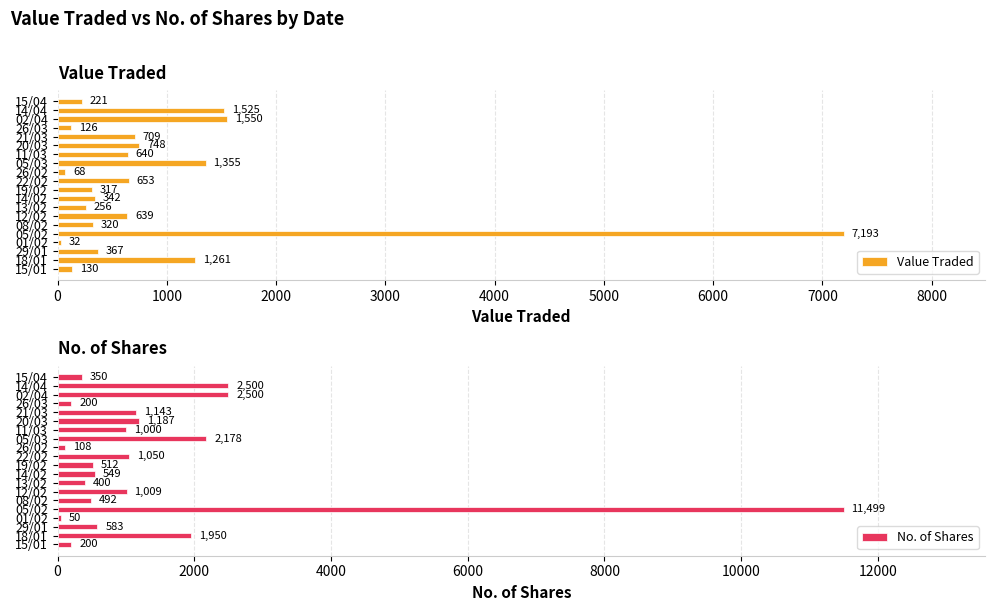

What is the maximum value for Value Traded?

7193